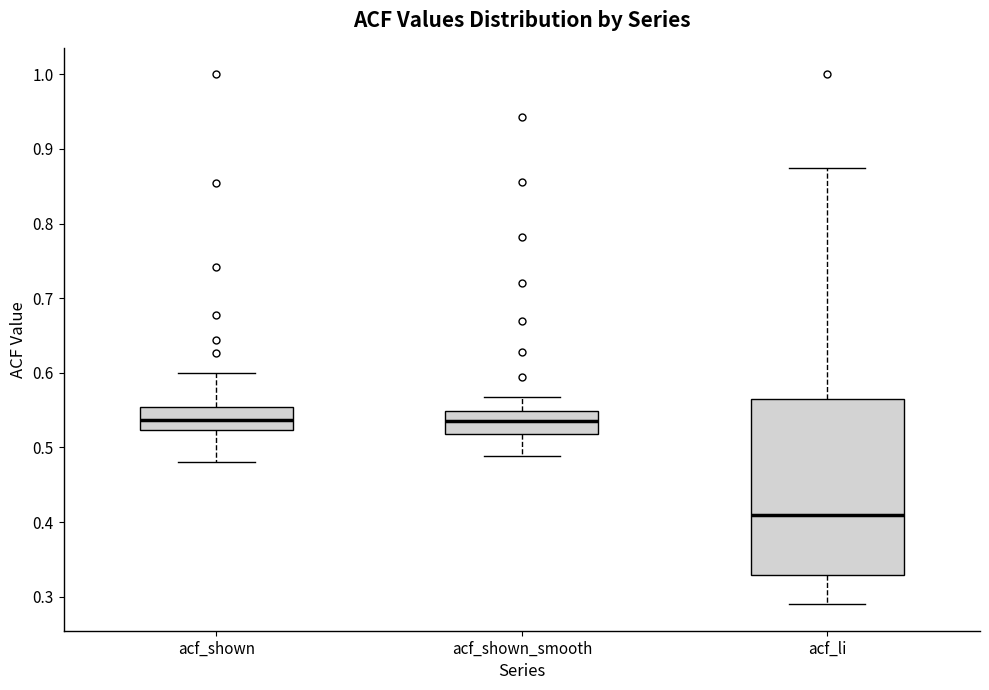

Which box is the tallest, from its lower edge to its upper edge?

acf_li